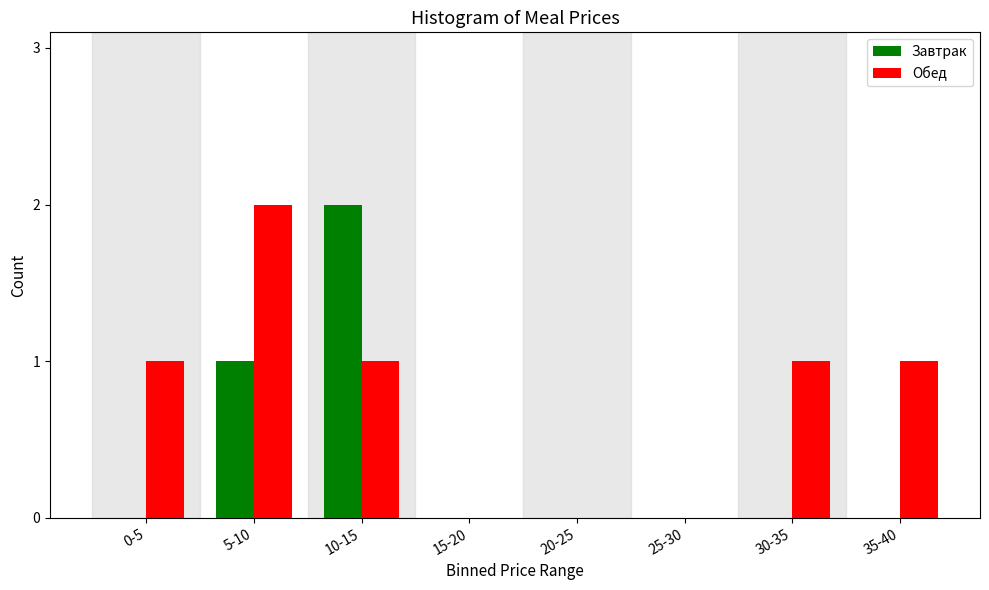

Reading left to right, transcribe all the data shown in this chart.

Завтрак: 0-5=0	5-10=1	10-15=2	15-20=0	20-25=0	25-30=0	30-35=0	35-40=0
Обед: 0-5=1	5-10=2	10-15=1	15-20=0	20-25=0	25-30=0	30-35=1	35-40=1